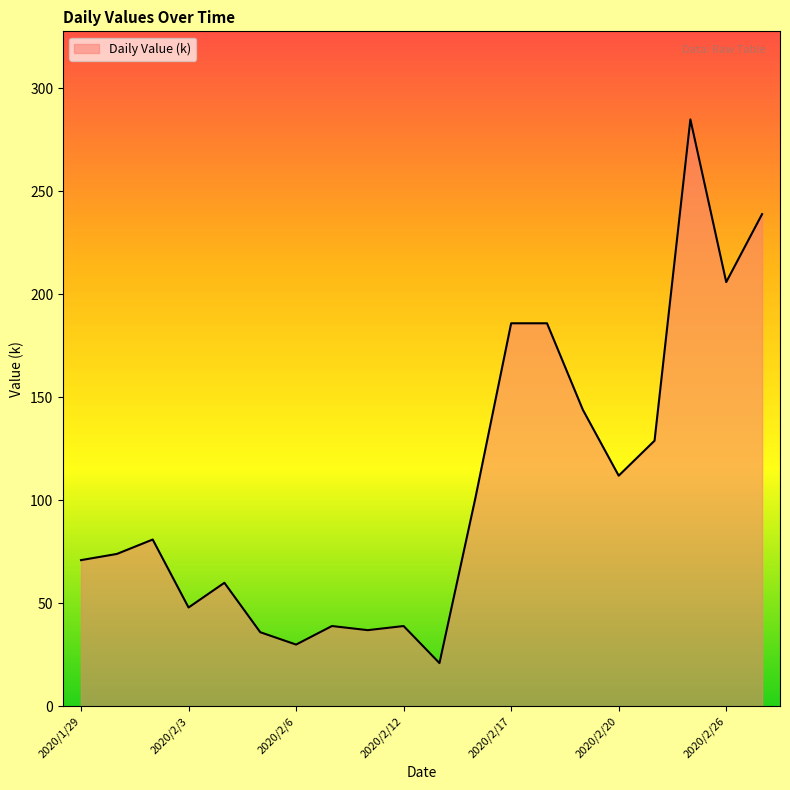

What is the maximum value shown in the chart?

285